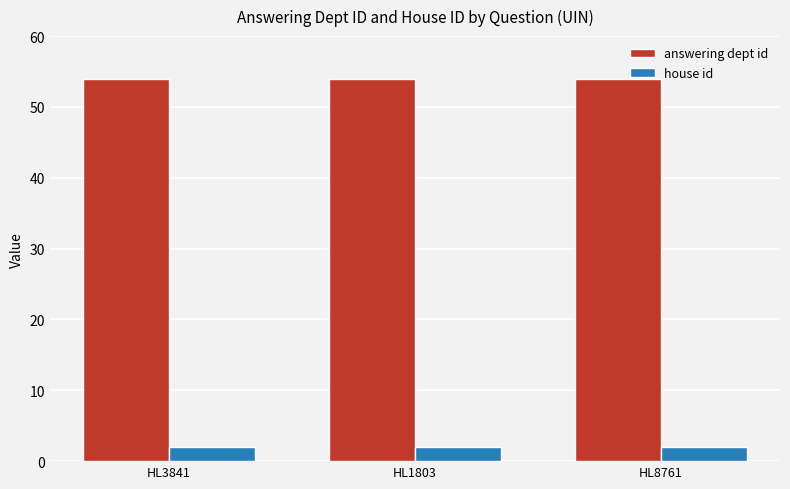

The value of house id at HL8761 is 2. True or false?

True